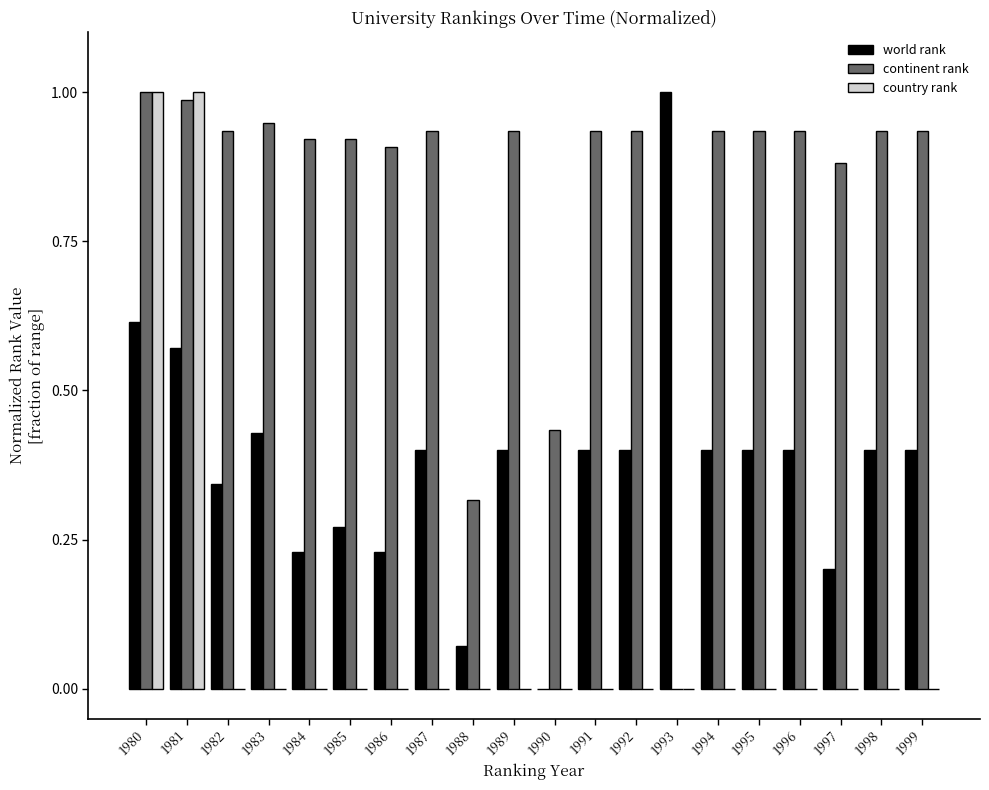

Is it true that country rank equals 0.0 at 1985?

True